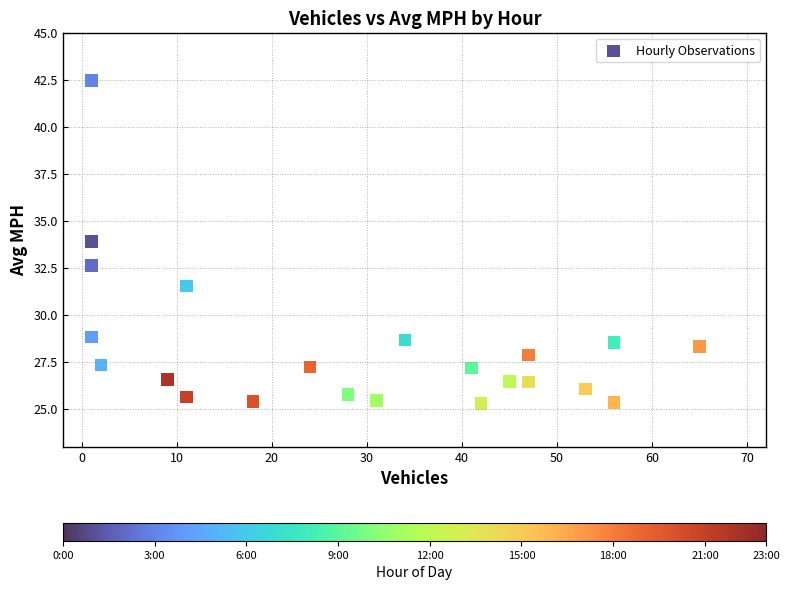

What Y value in the scatter plot is closest to 33?

32.6